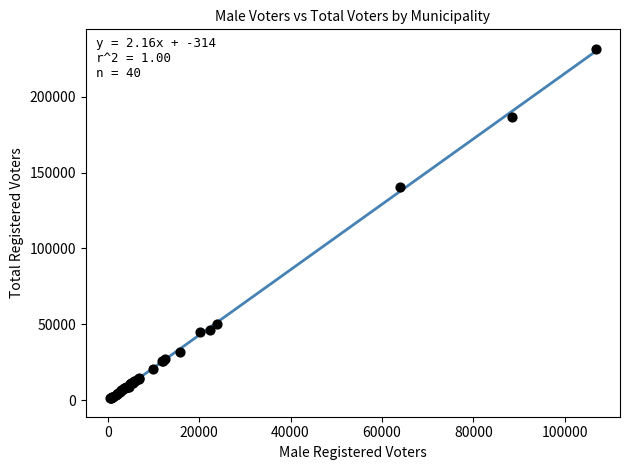

What Y value in the scatter plot is closest to 116355?

140241